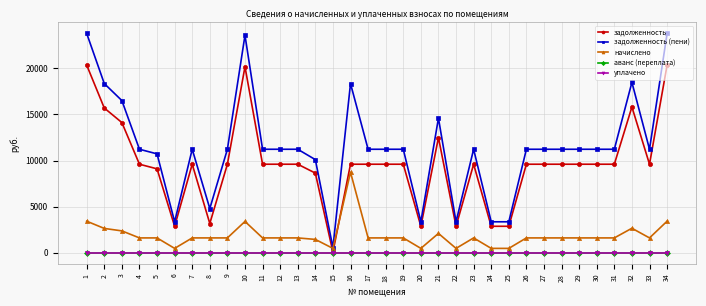

Does the chart have visible grid lines?

Yes